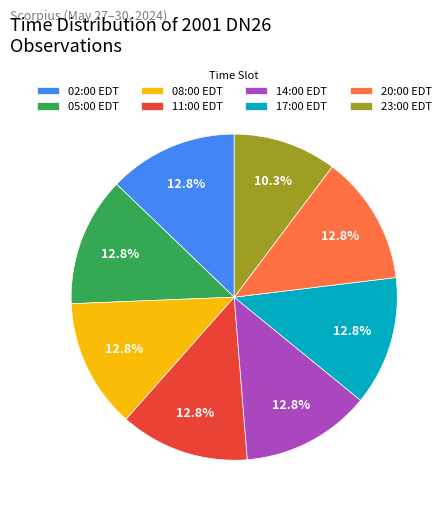

Is 02:00 EDT the majority of the pie?

No